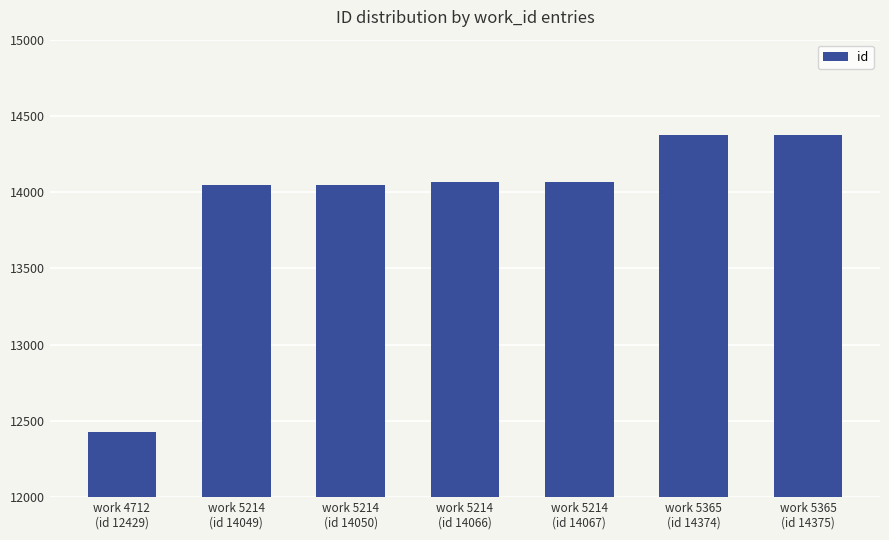

What is the difference between the second highest and minimum values?

1945